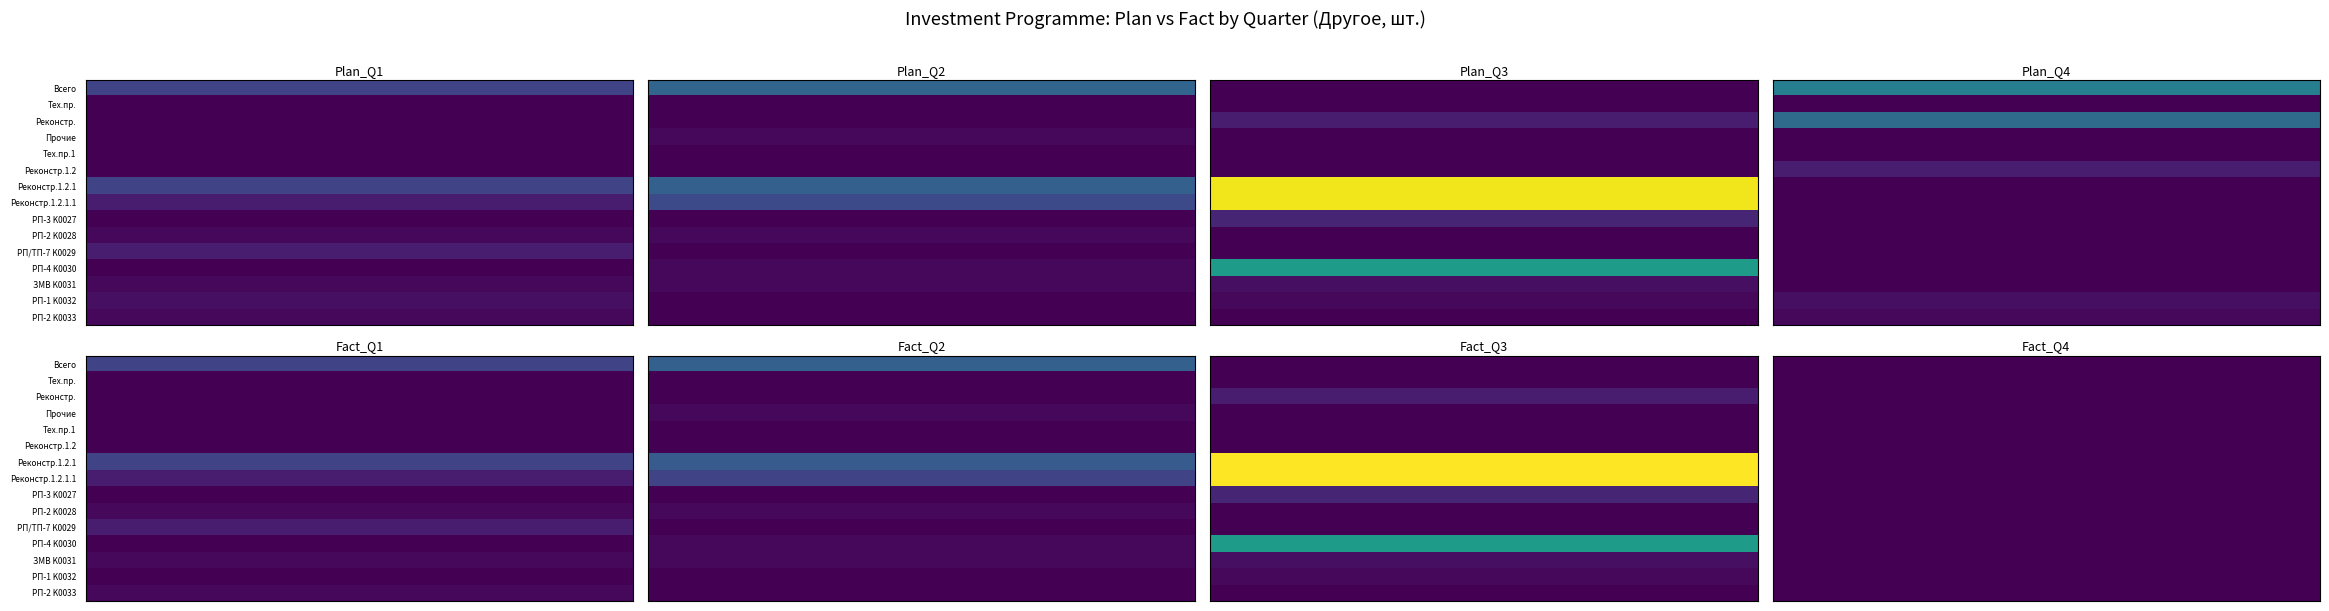

Which series has the widest spread of values?

Fact_Q3